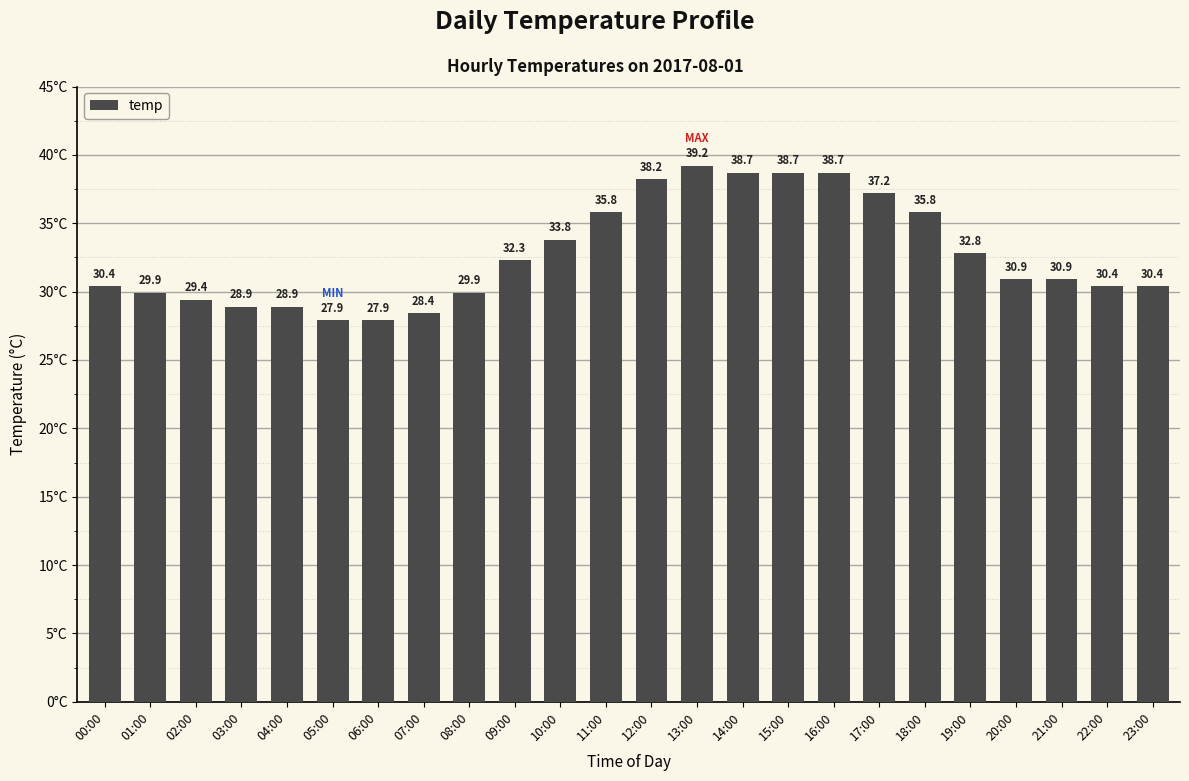

True or false: the data shows 30.4 at 22:00.

True